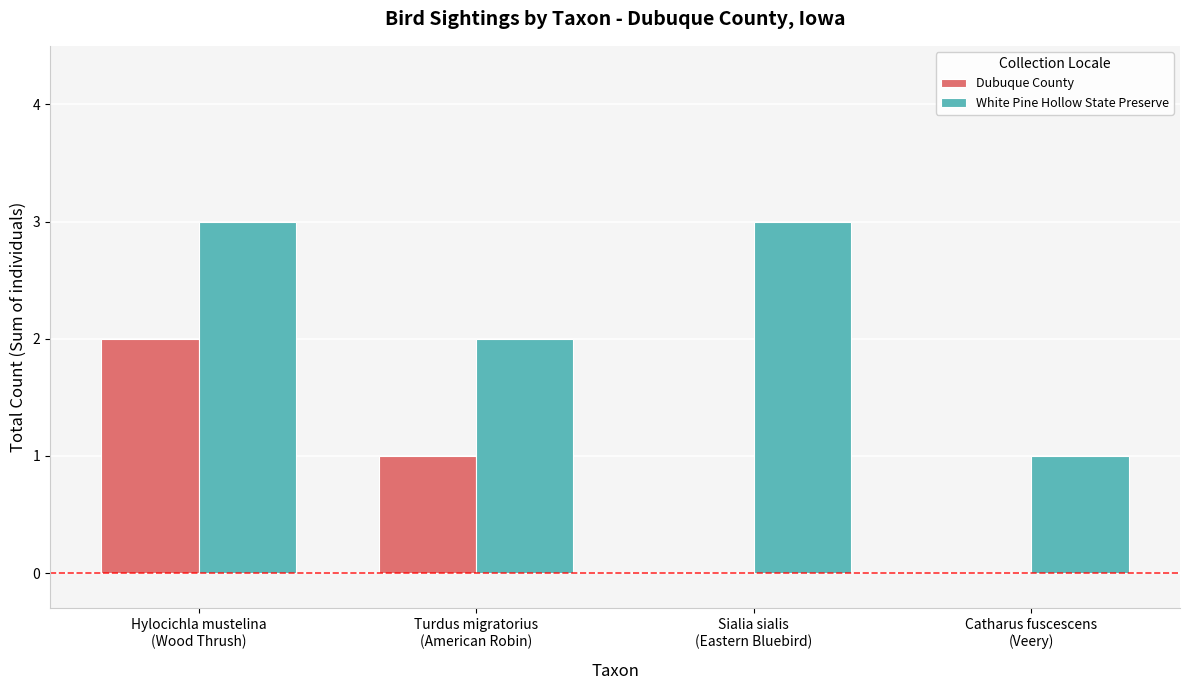

Which series has the largest total across all categories?

White Pine Hollow State Preserve